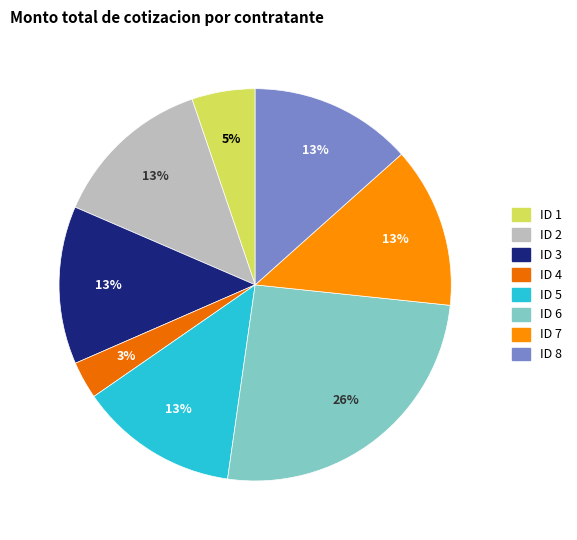

How much of the chart is everything except ID 1?

94.8%